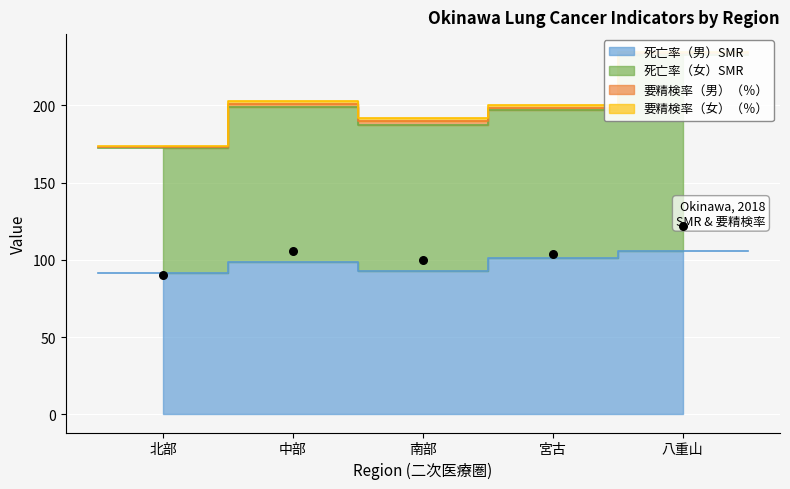

What are all the series names shown in the legend?

死亡率（男）SMR, 死亡率（女）SMR, 要精検率（男）（％）, 要精検率（女）（％）